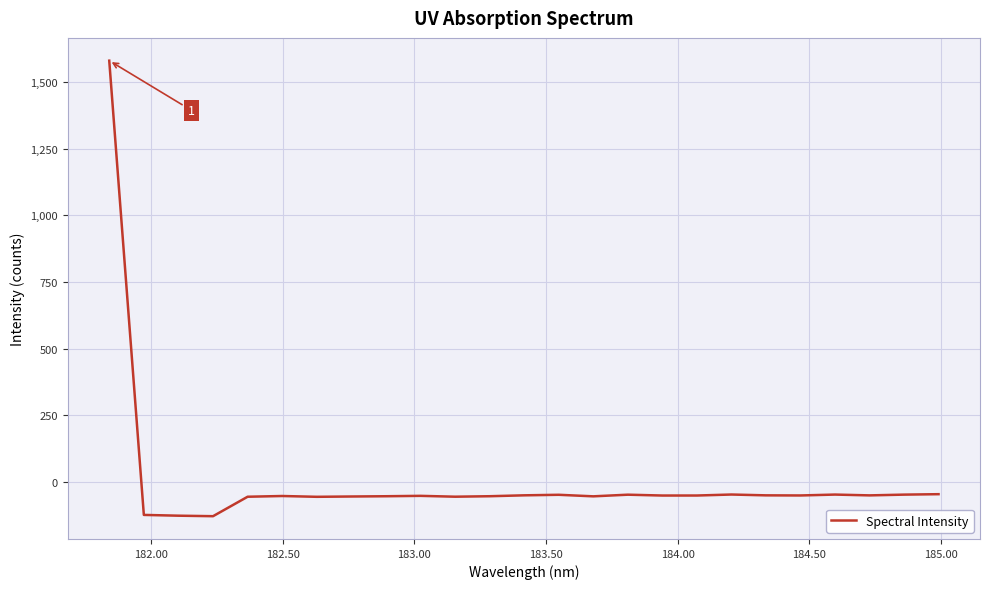

What is the difference between the maximum and minimum values?

1708.0